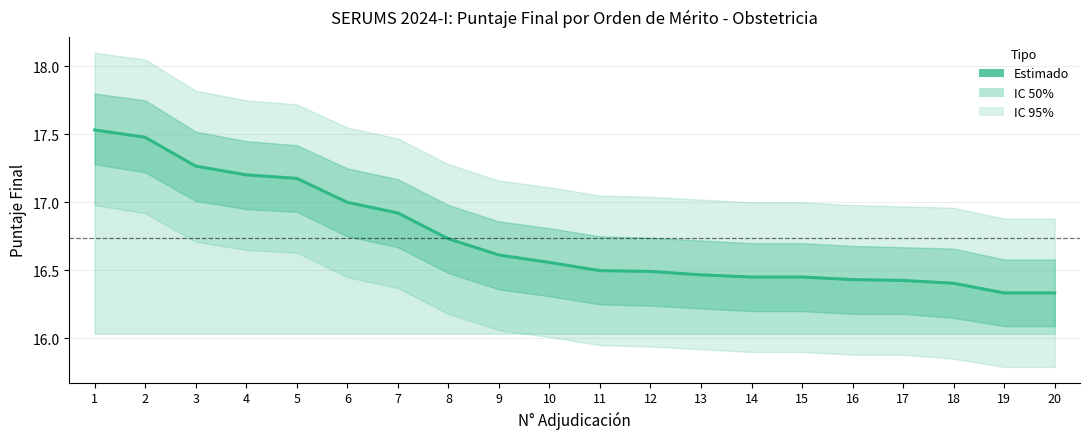

What is the sum of the values at 10 and 9?

33.2